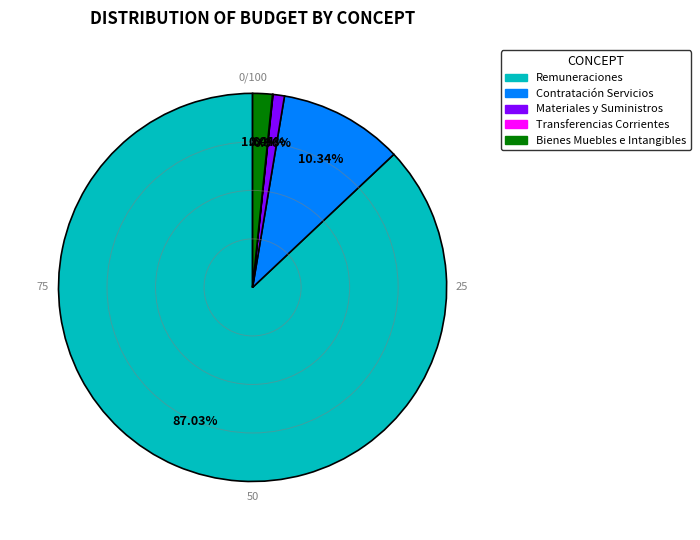

Does any single category account for the majority?

Yes